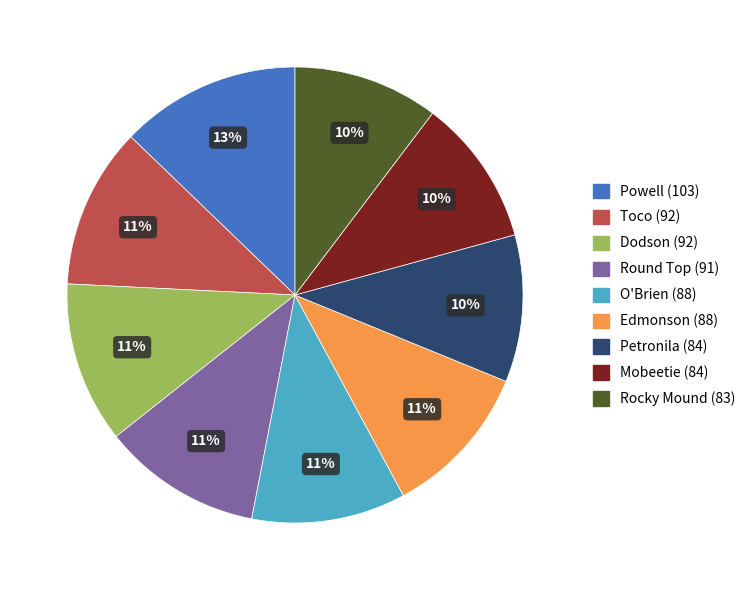

Which slice is the largest?

Powell